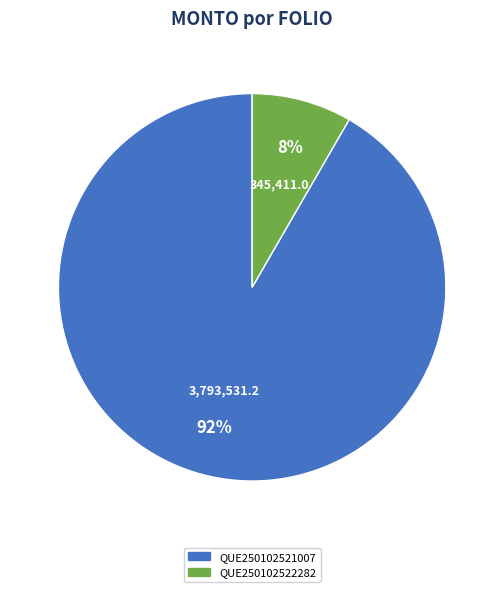

Do QUE250102521007 and QUE250102522282 together represent more than half of the pie?

Yes